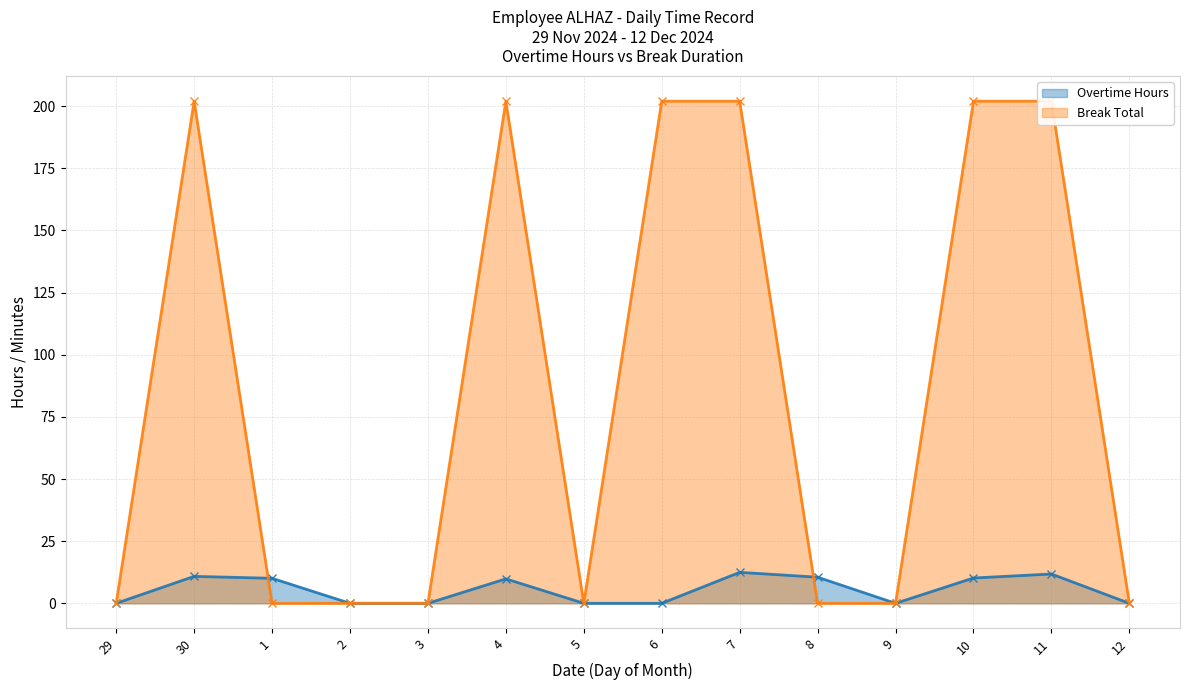

Where do Break Total and Overtime Hours first cross each other?

30 and 1